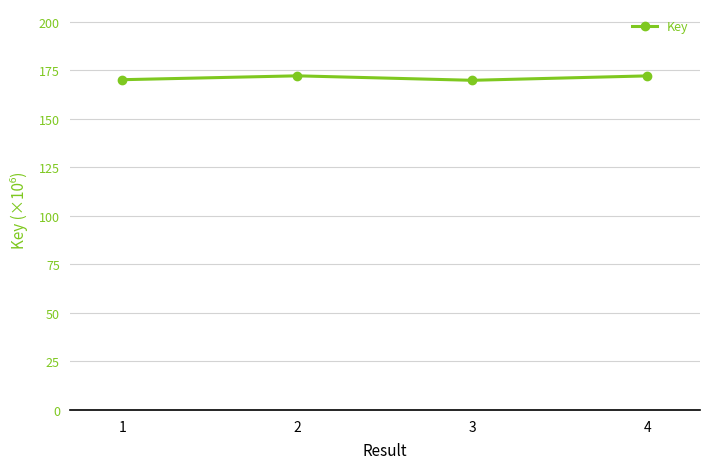

How many data points are less than 172?

2